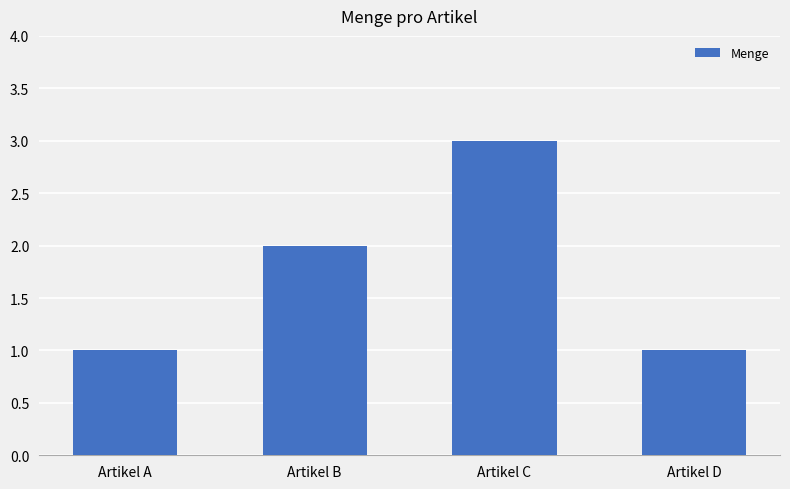

What is the value of the 1st bar from the left?

1